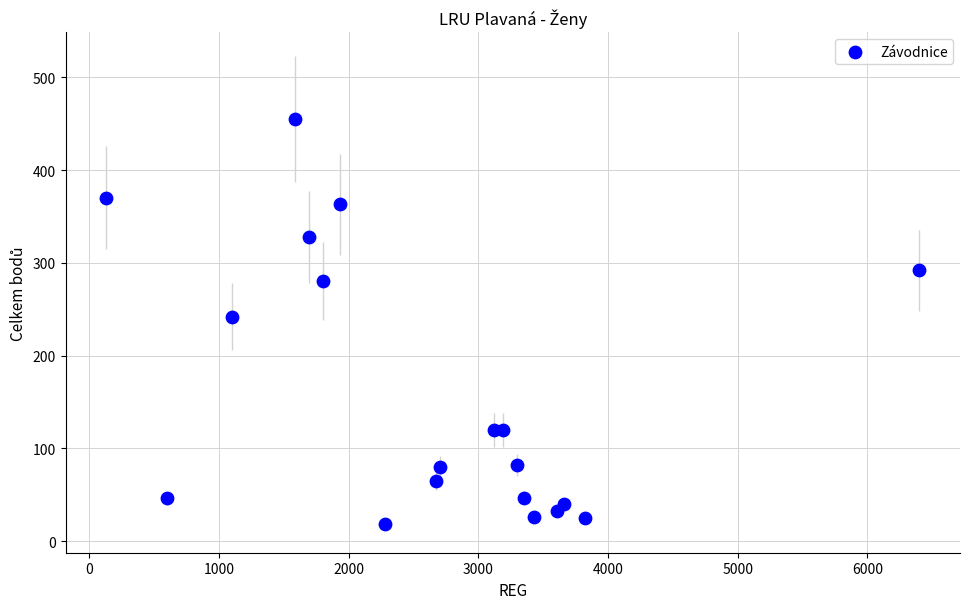

What is the range of X values (max minus min)?

6272